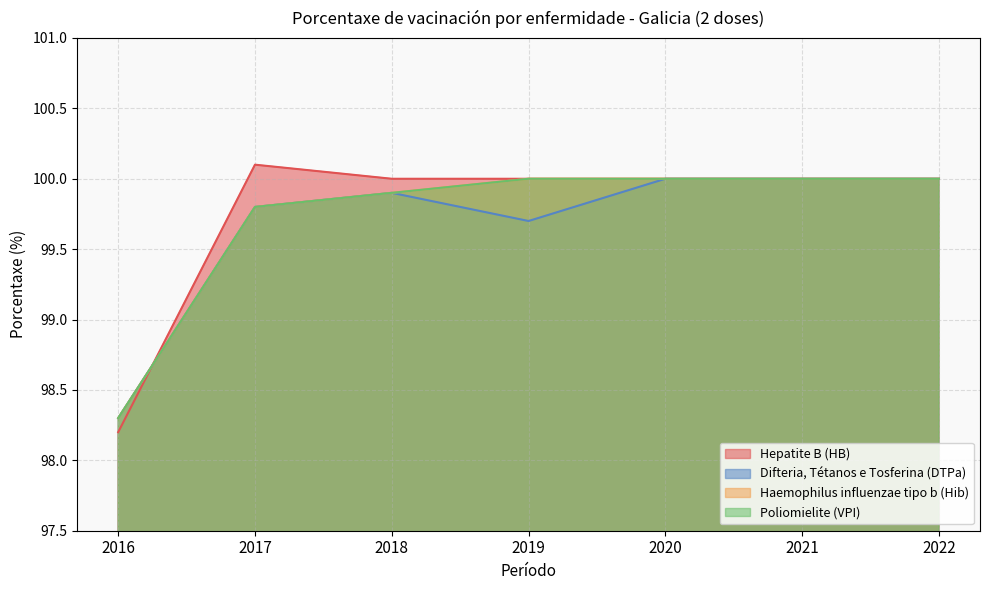

What is the difference between the maximum and minimum values in the Poliomielite (VPI) series?

1.7